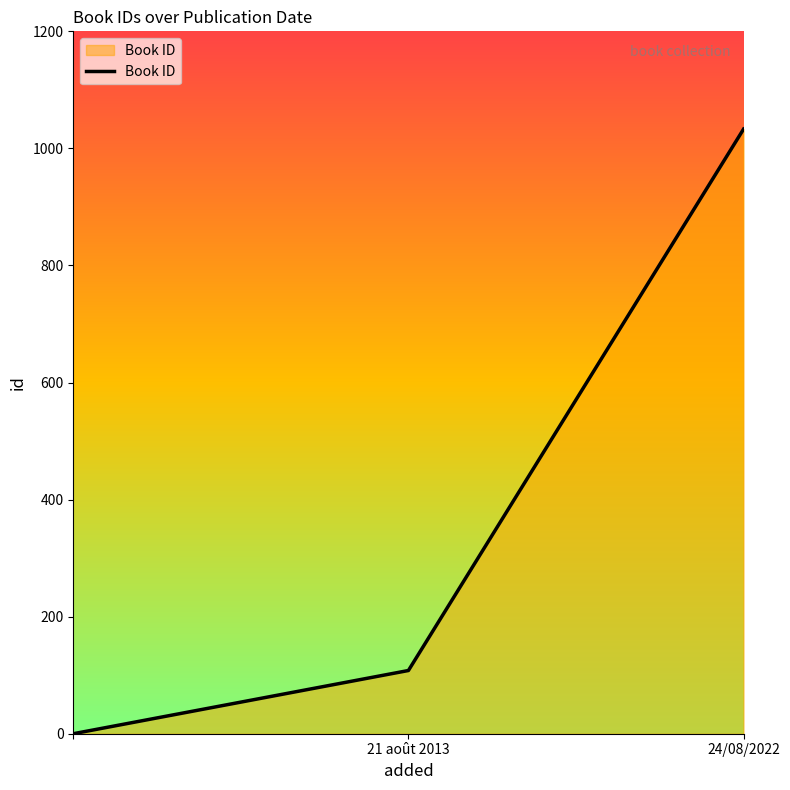

What is the greatest value displayed?

1033